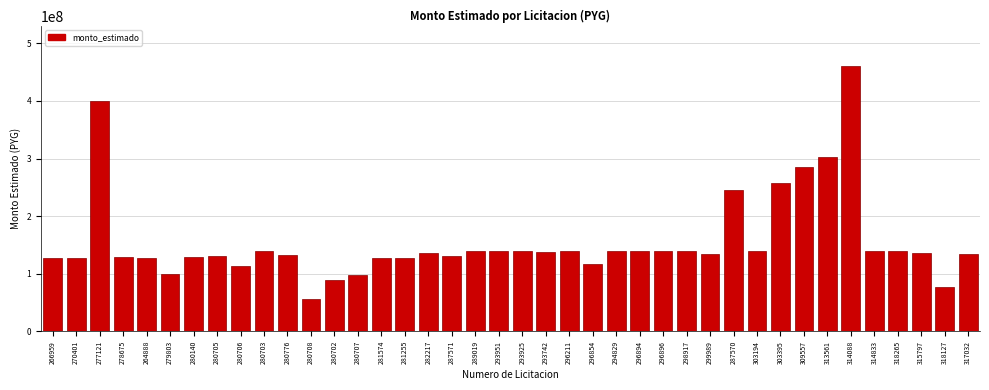

What is the sum of all values?

6251413810